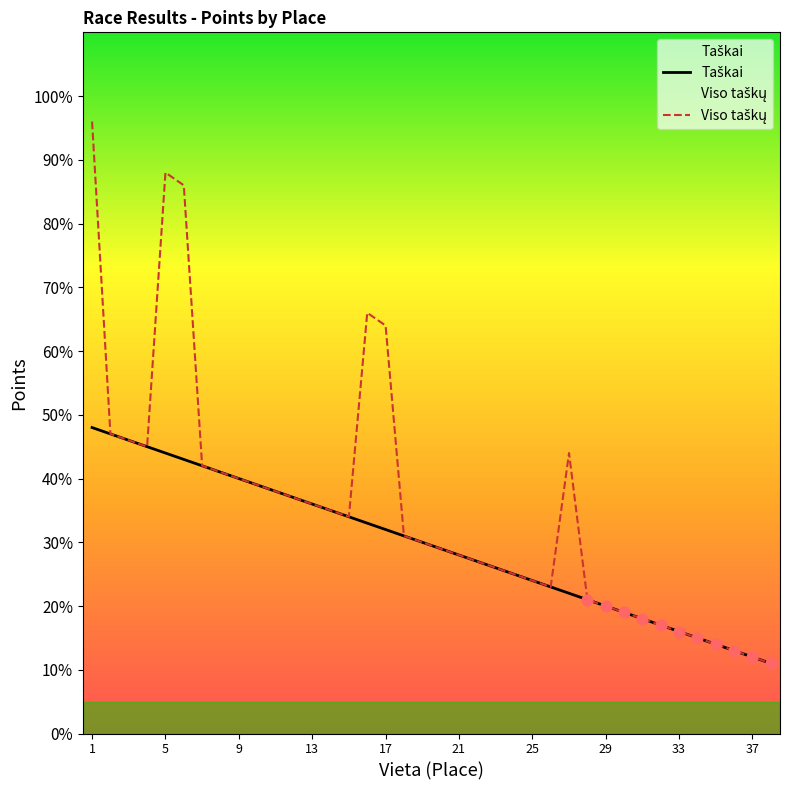

What are all the series names shown in the legend?

Taškai, Viso taškų